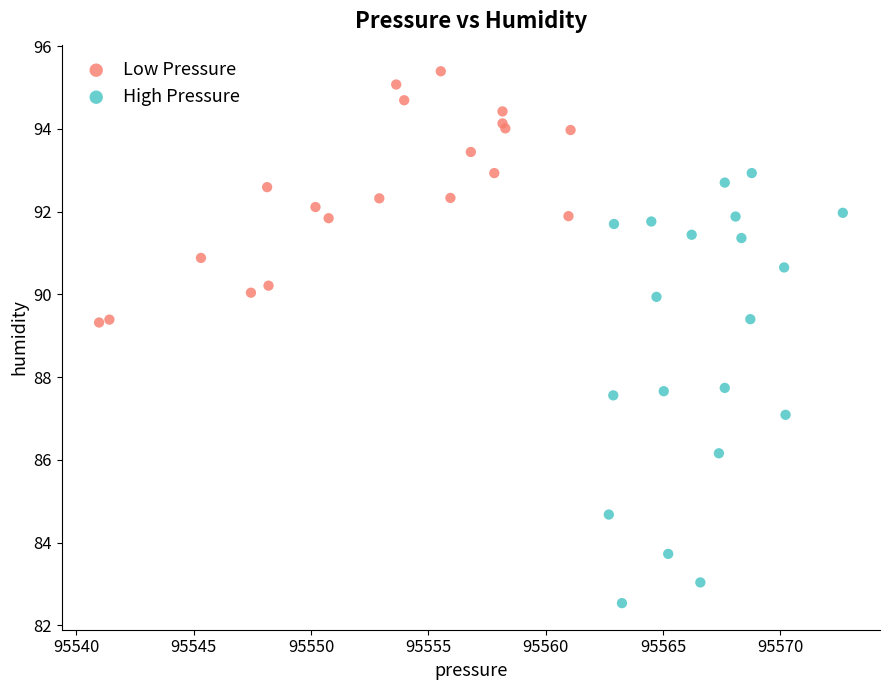

Which series contains the highest Y value?

Low Pressure